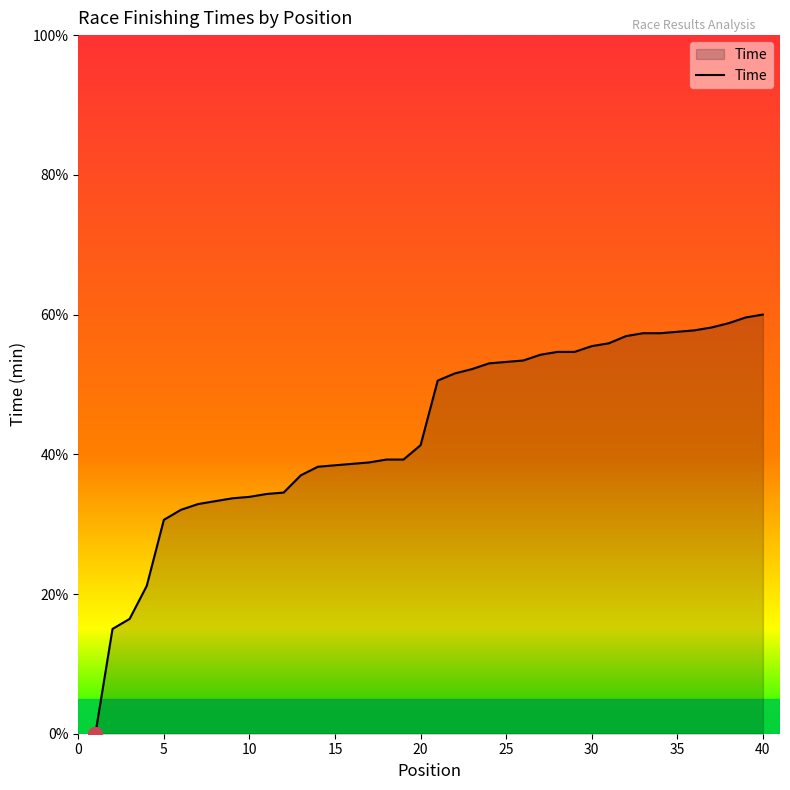

What is the sum of all values?

1741.0